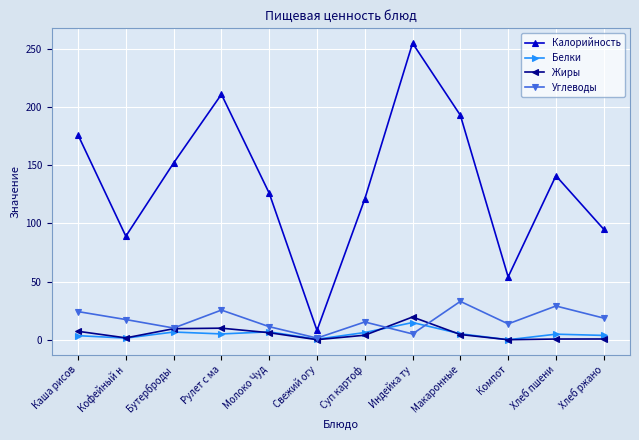

Does the chart display data point markers on the line(s)?

Yes